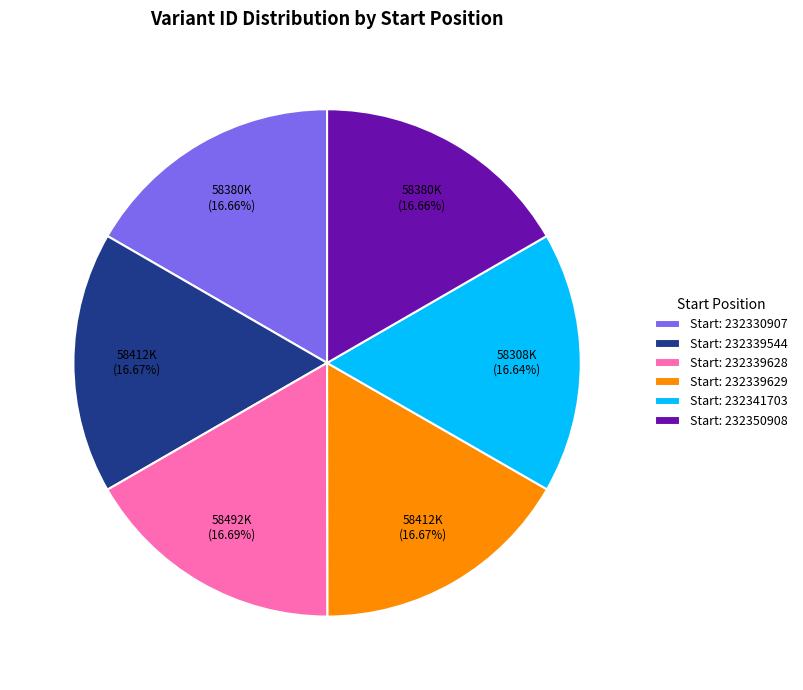

How many slices are in this pie chart?

6